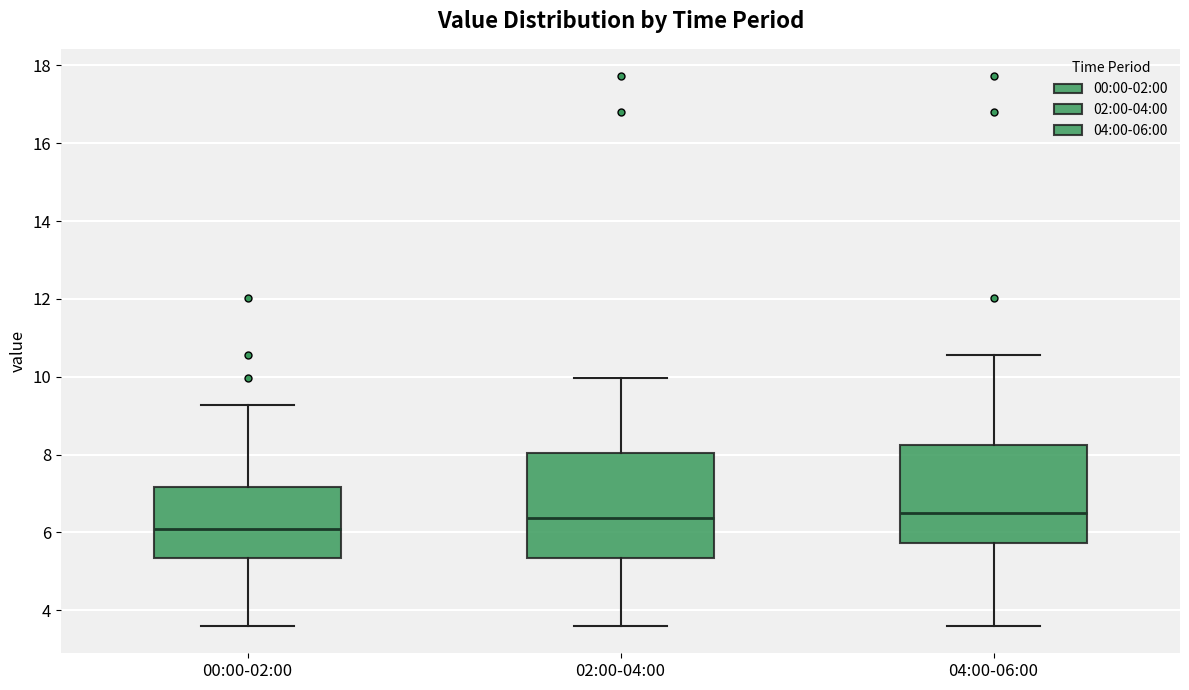

Reading left to right, read every box against the y-axis: the position of its median line, the range the box covers, and the ends of its whiskers. The values are not printed on the chart, so give them approximately, as read against the axis.

00:00-02:00: median 6.0, box 5.4 to 7.2, whiskers 3.6 to 9.2
02:00-04:00: median 6.4, box 5.4 to 8.0, whiskers 3.6 to 10.0
04:00-06:00: median 6.6, box 5.8 to 8.2, whiskers 3.6 to 10.6